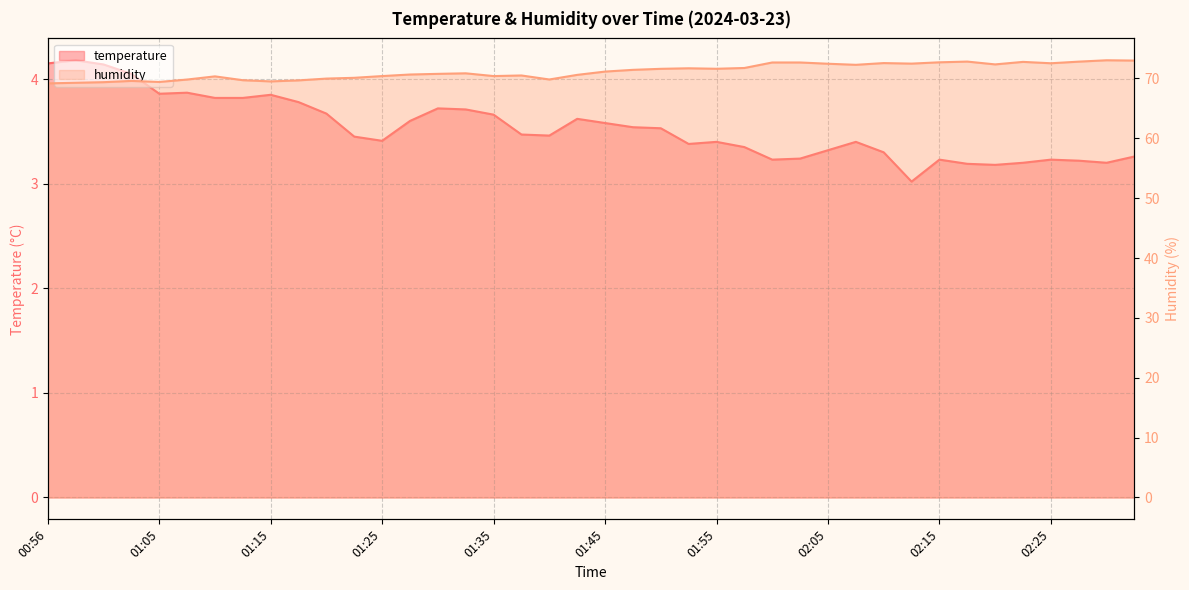

Between 01:18 and 02:00, which series saw the biggest shift?

humidity